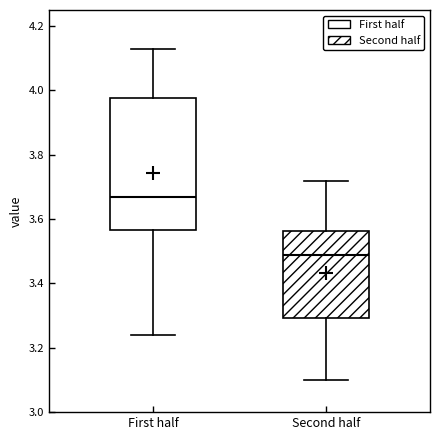

Comparing the boxes themselves (not the whiskers), which one is the tallest?

First half